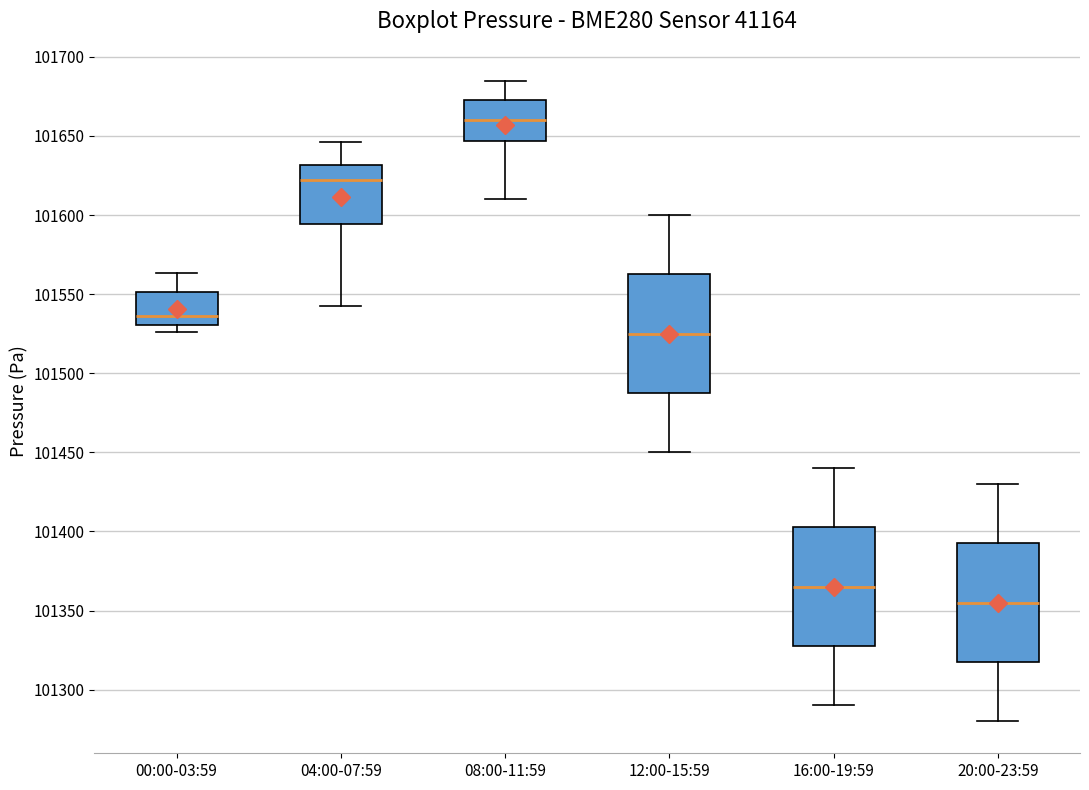

Which box has the highest median line?

08:00-11:59